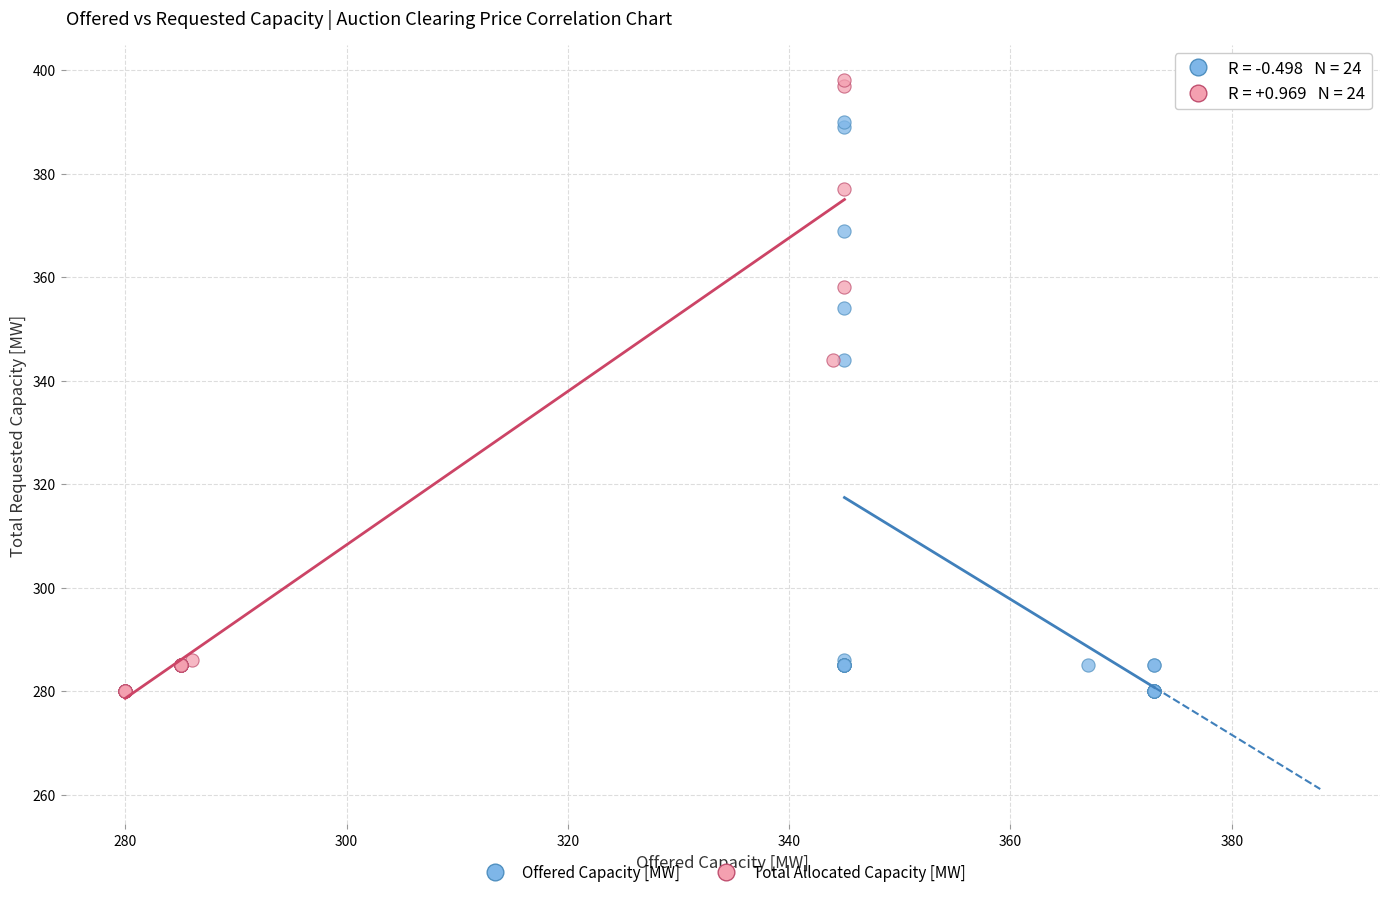

Which series has the widest spread of Y values?

Total Allocated Capacity [MW]